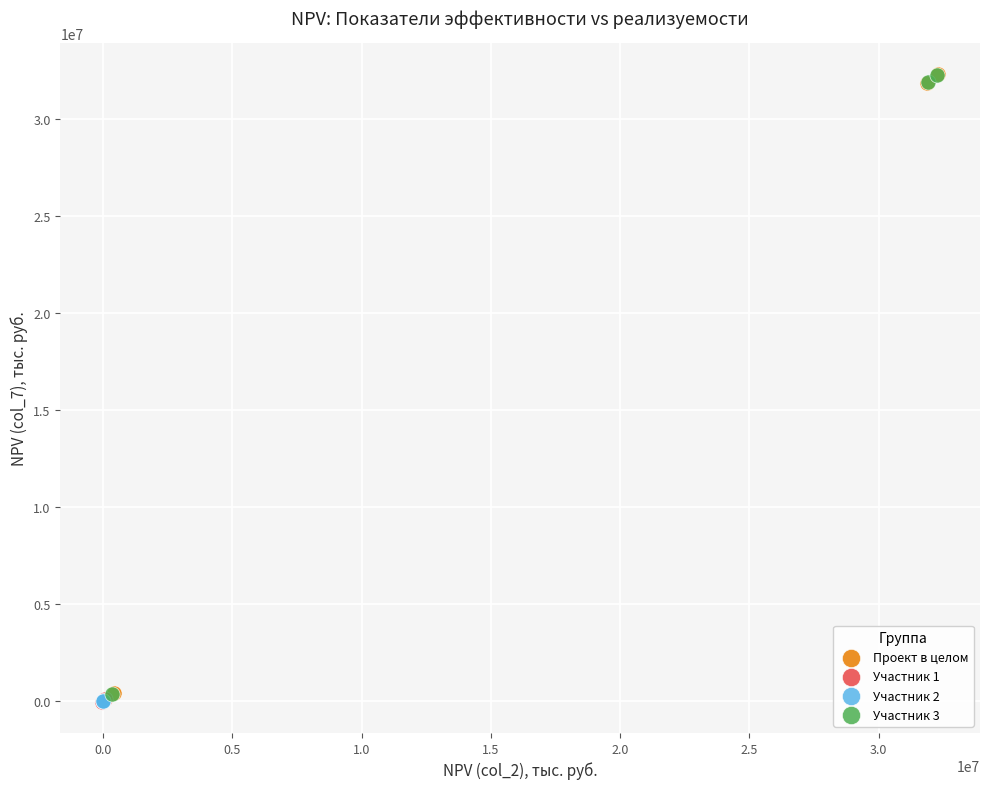

Which series has the largest Y range (max minus min)?

Участник 3